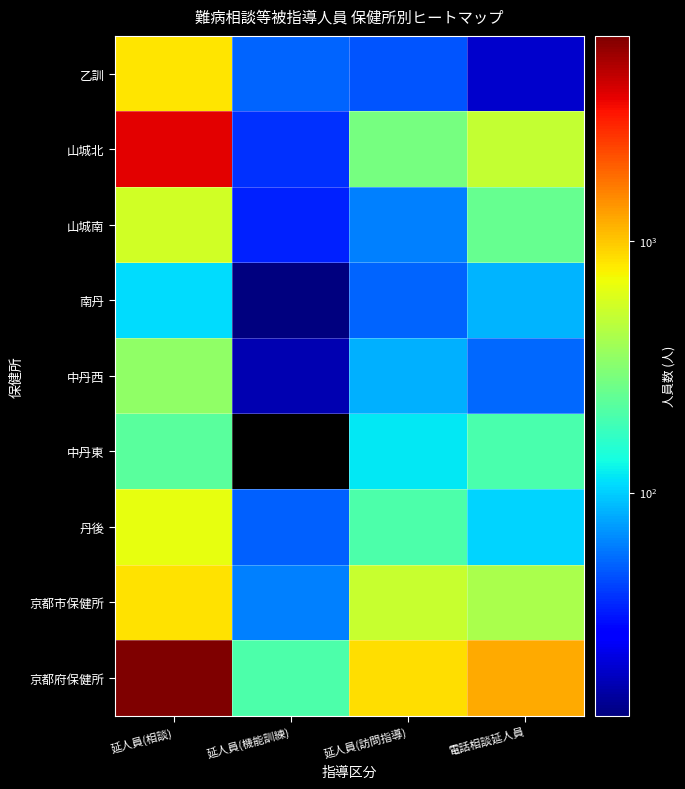

How many series are shown in this chart?

9